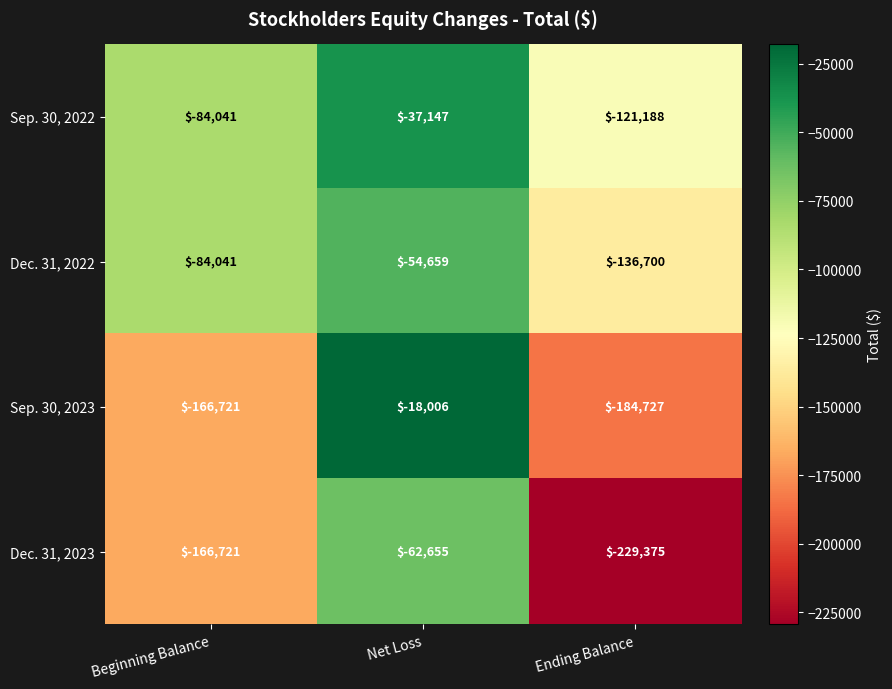

True or false: Dec. 31, 2023 has a value of -109149 at Net Loss.

False